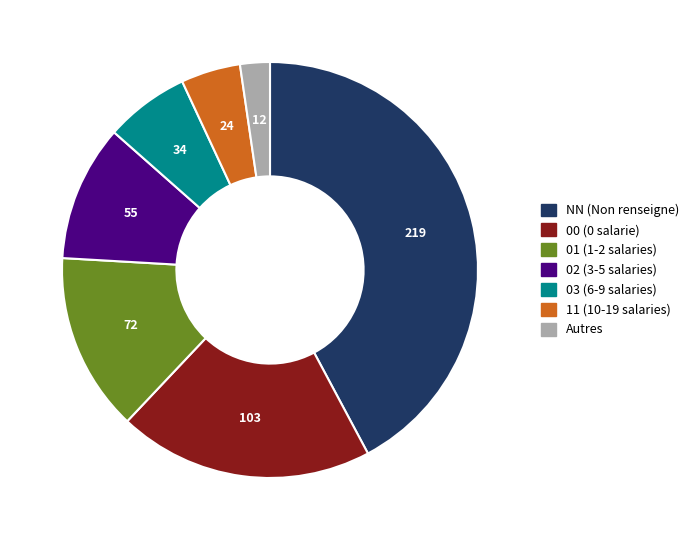

Combined, do NN (Non renseigne) and 00 (0 salarie) account for over 50%?

Yes